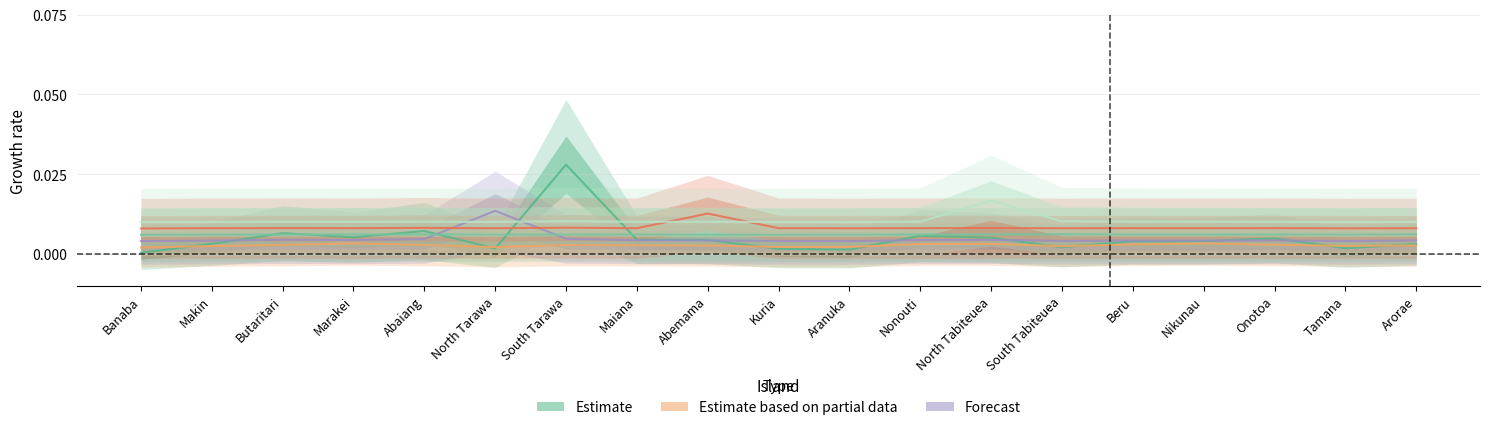

True or false: Kiritimati (col_25) has more than 0 interior local peaks.

True